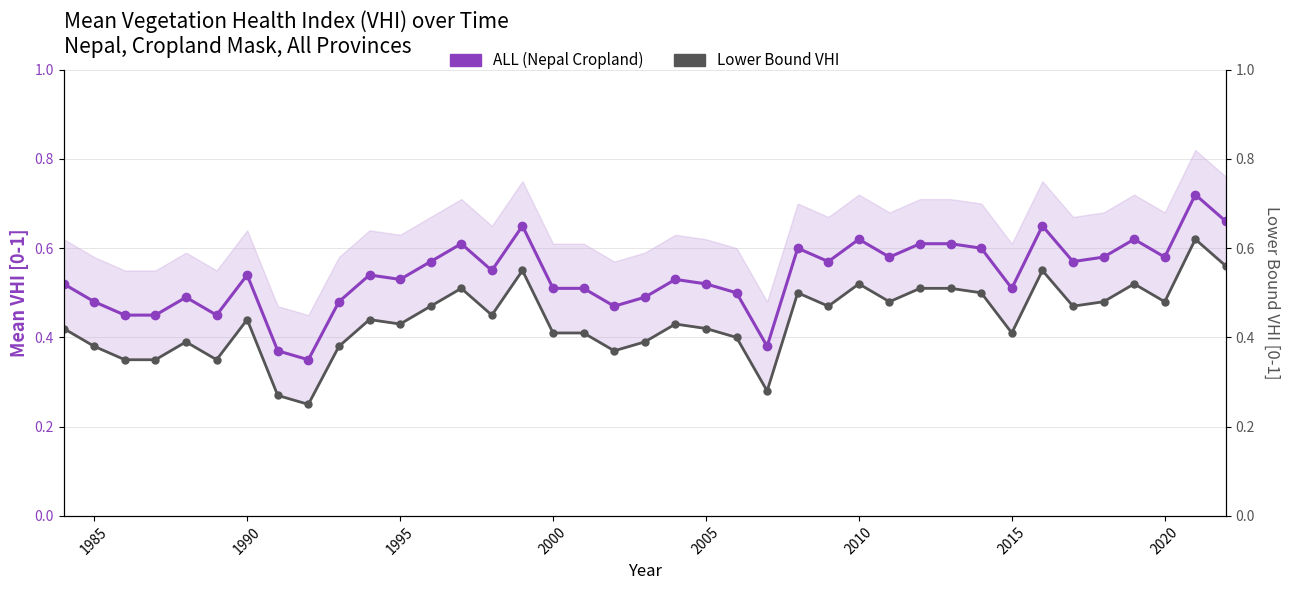

True or false: Lower Bound VHI and ALL (Nepal Cropland) cross at least once.

False